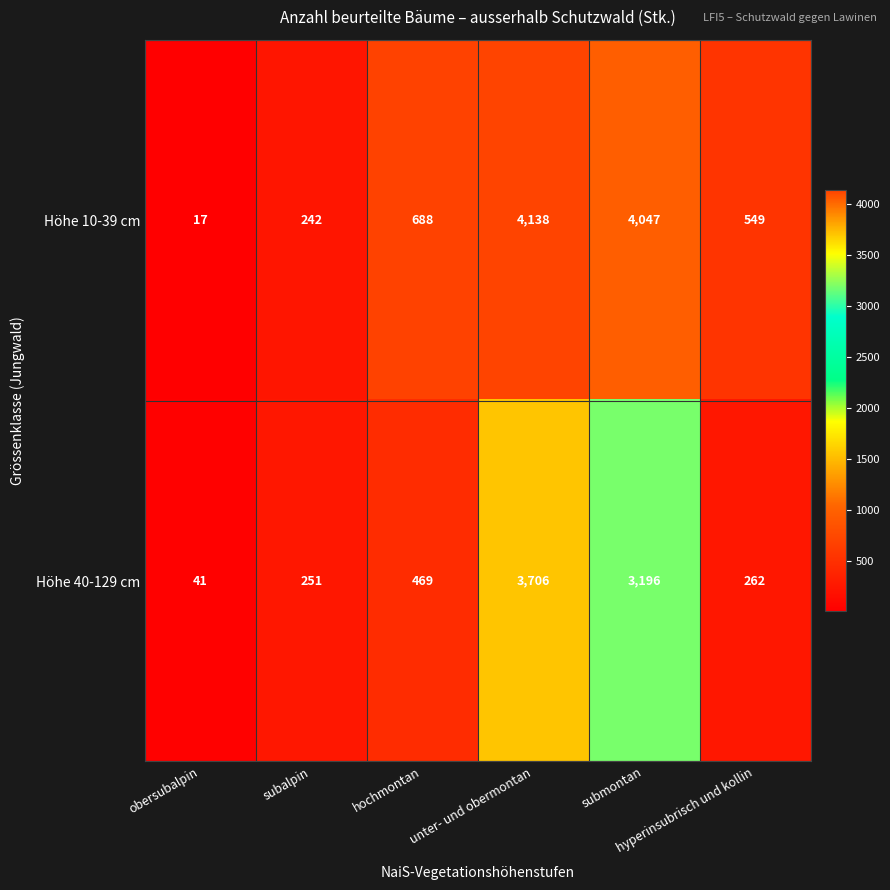

What is the average value of the Höhe 10-39 cm series?

1614